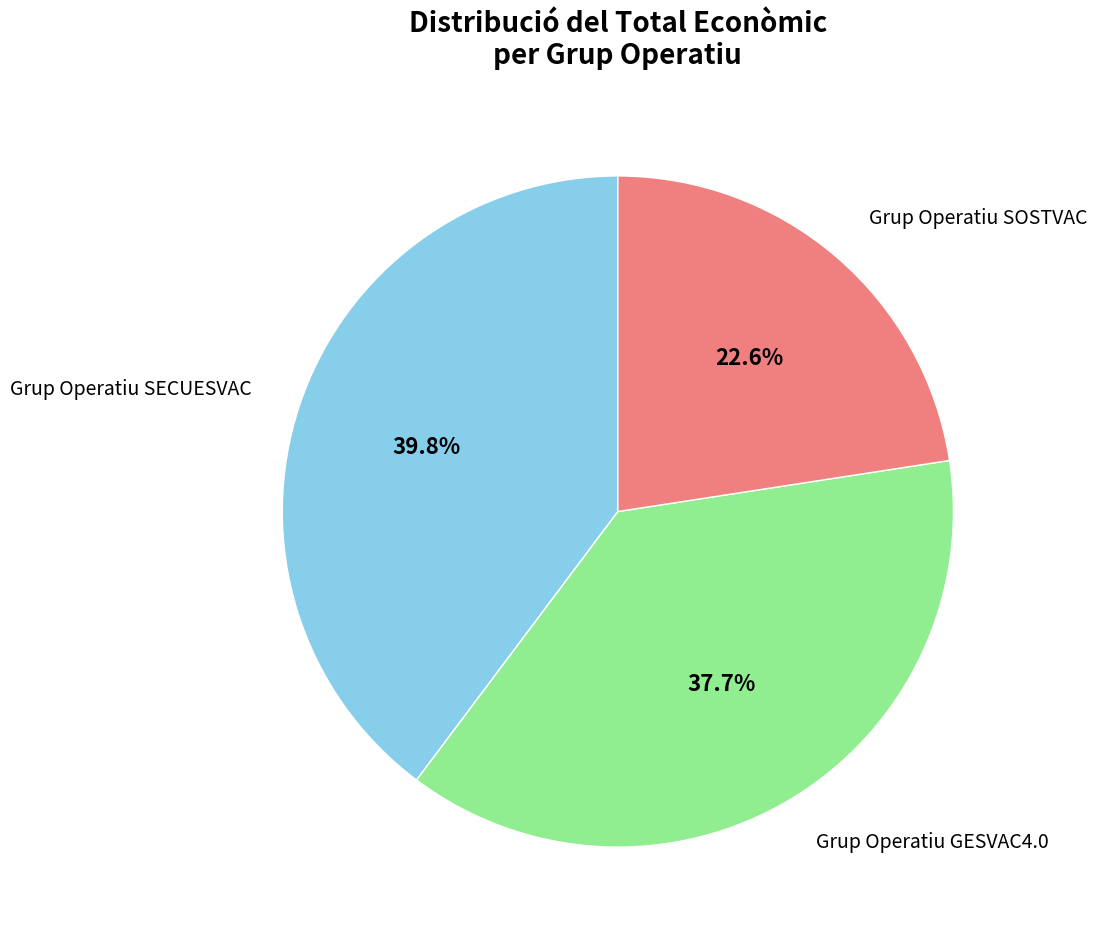

Is there any slice that represents more than half of the pie?

No